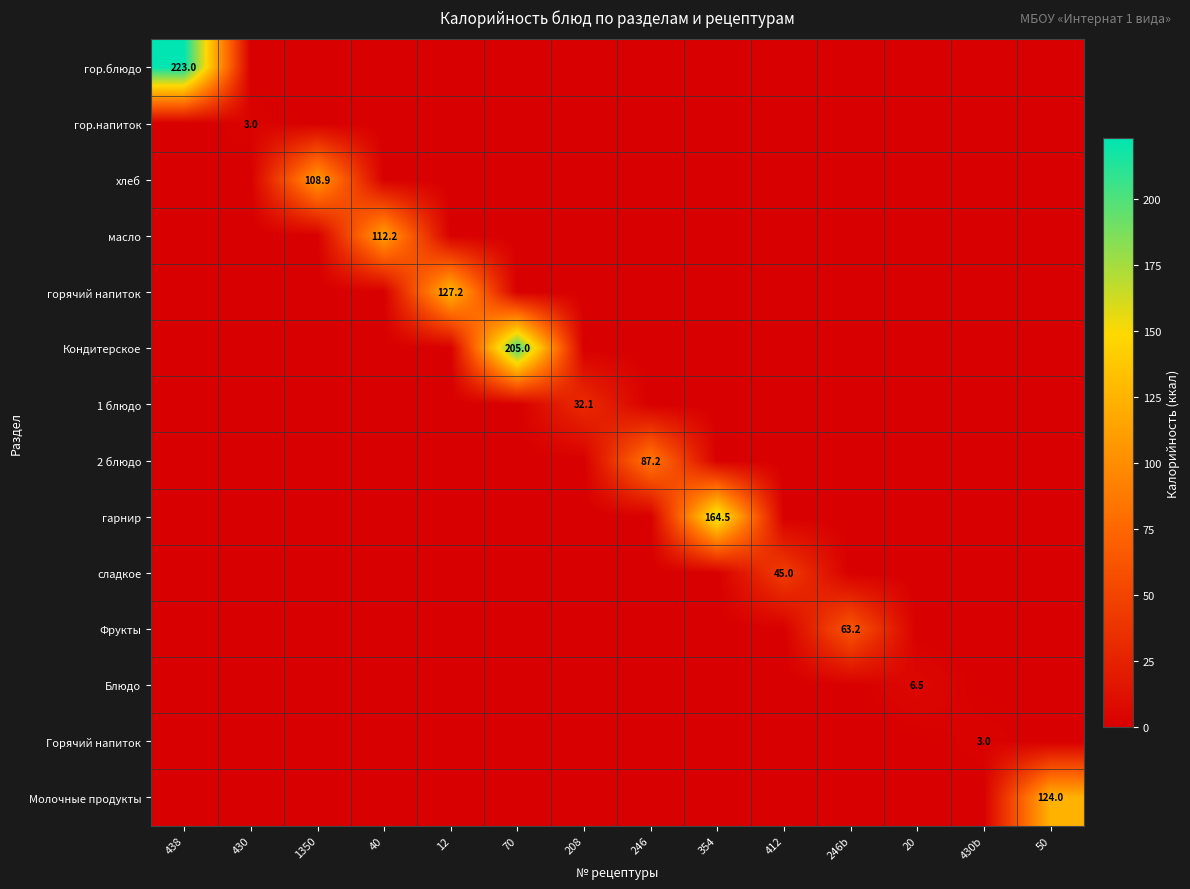

The value of Блюдо at 438 is 0.0. True or false?

True